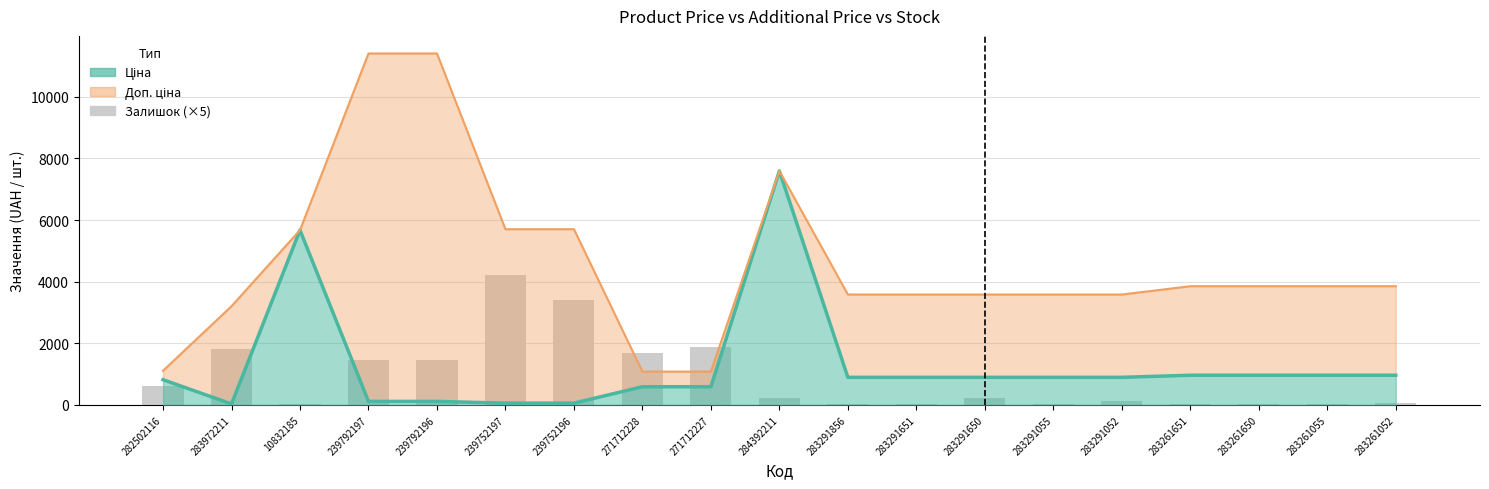

Which category has the lowest value across all series?

10832185